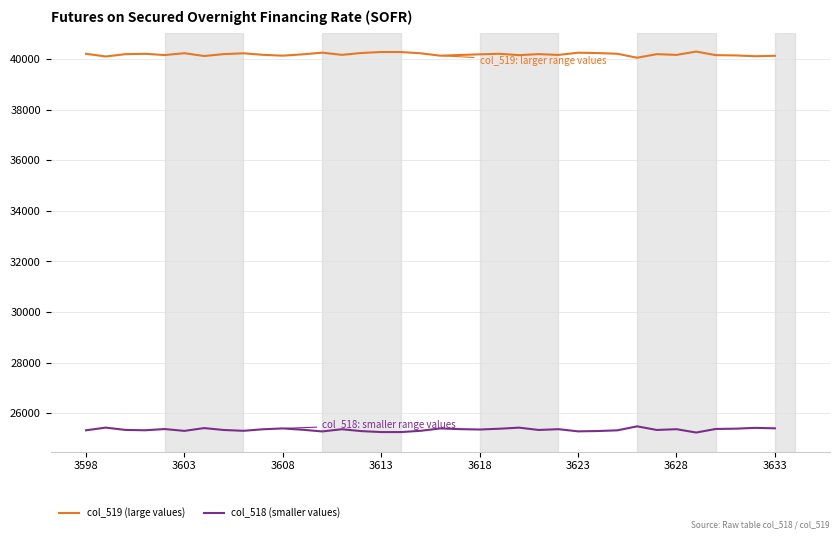

List the series in order of their overall mean, lowest first.

col_518 (smaller values), col_519 (large values)